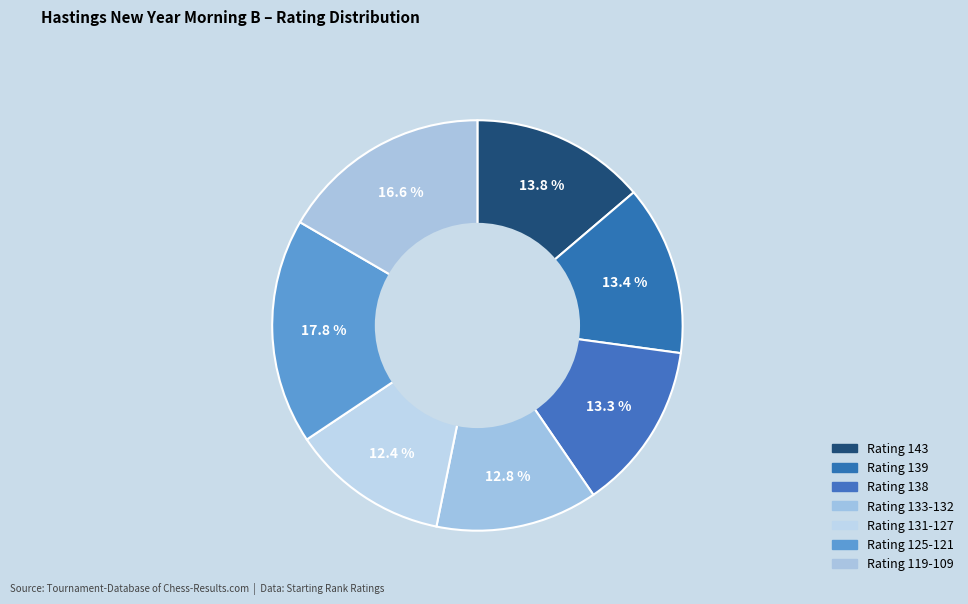

Is there any slice that represents more than half of the pie?

No